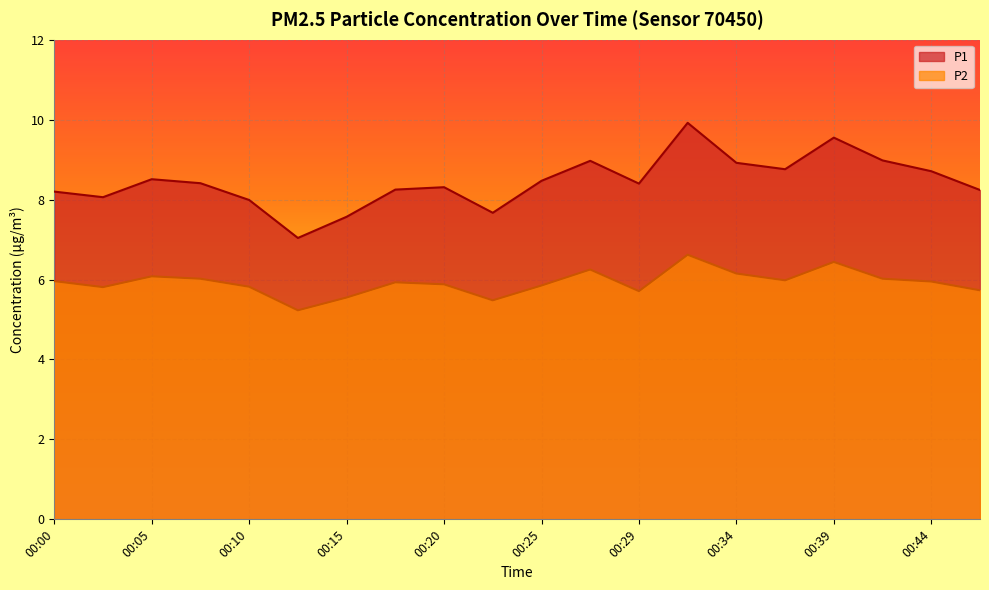

What is the total value across all series at 00:32?

16.5